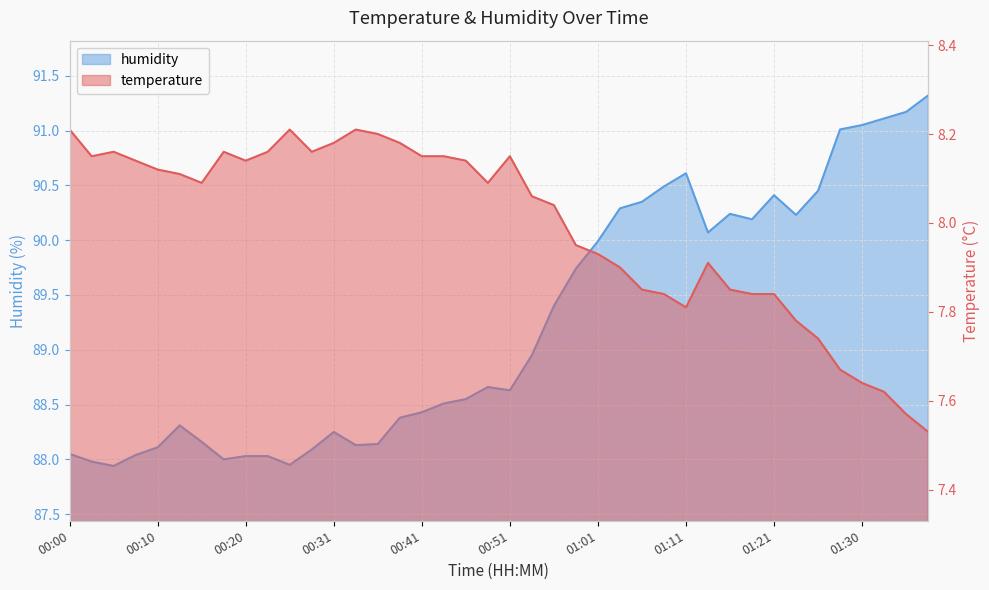

What is the minimum value shown in the chart?

7.5